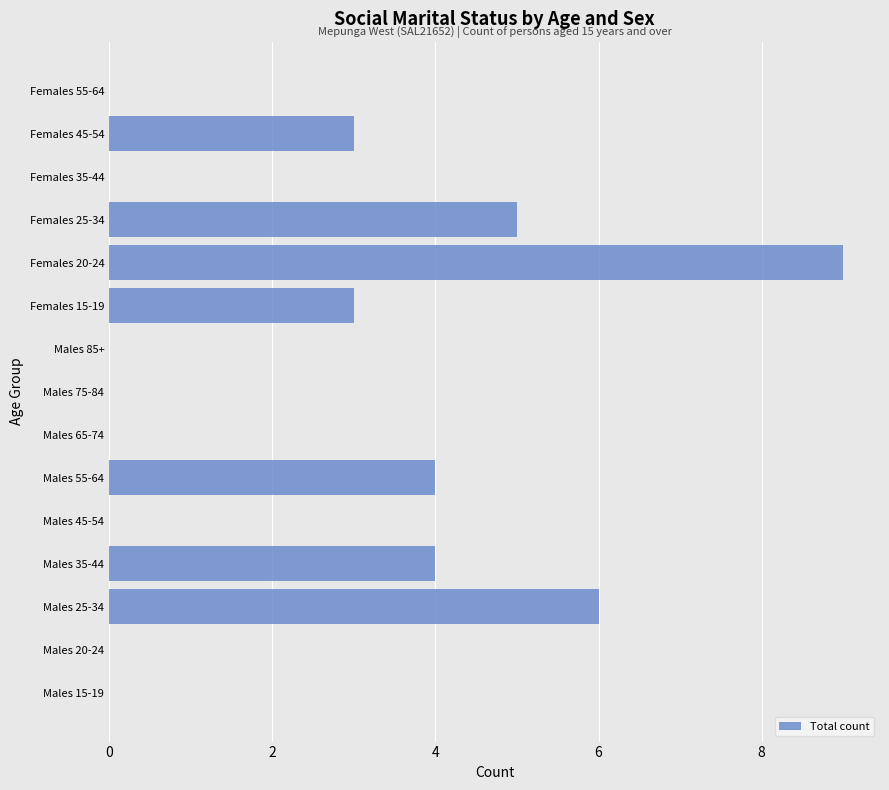

What is the sum of the values at Males 85+ and Females 45-54?

3